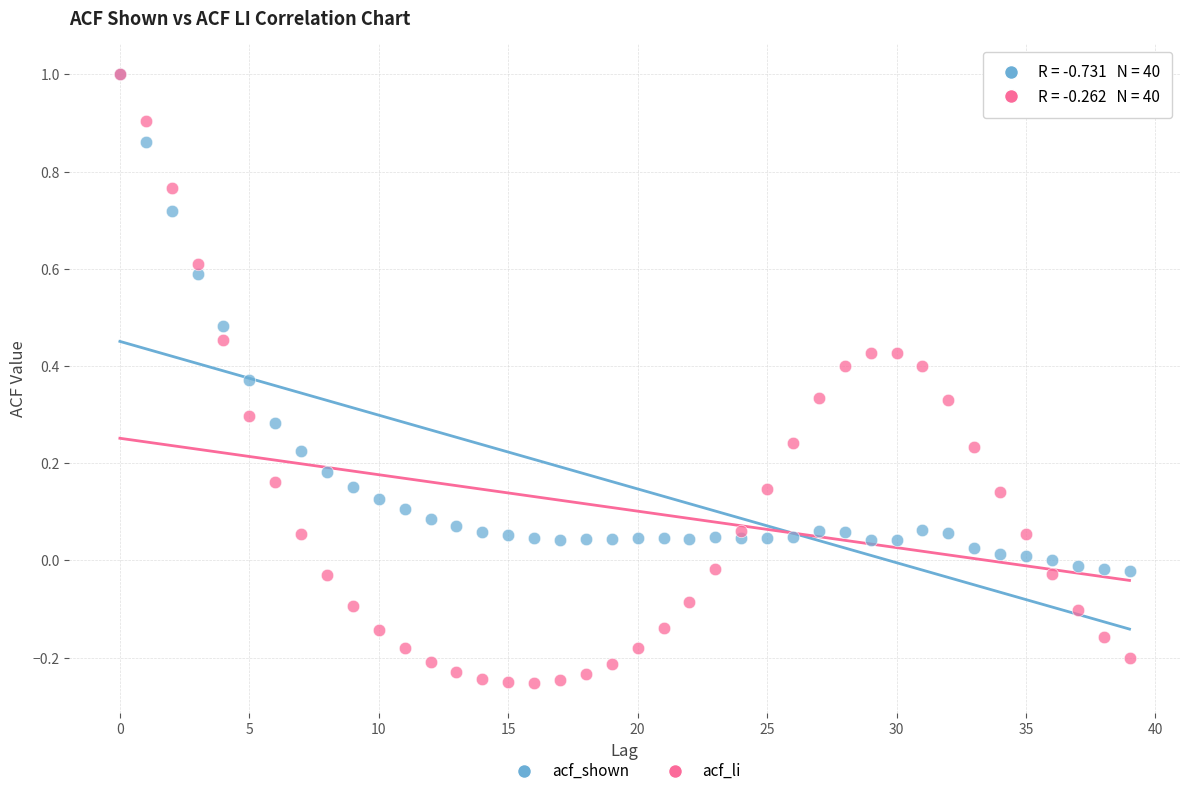

Which series contains the lowest Y value?

acf_li